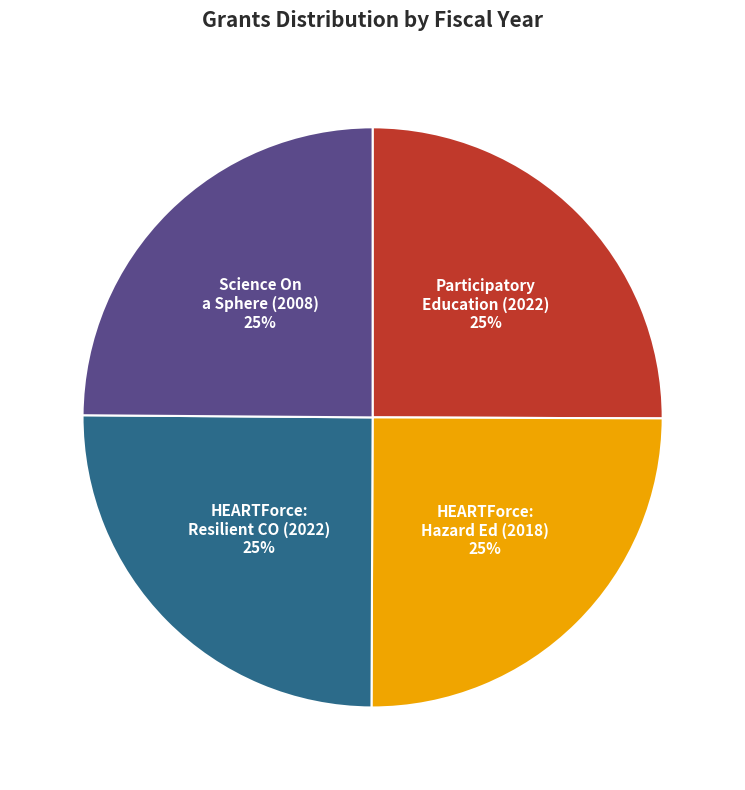

Is there any slice that represents more than half of the pie?

No